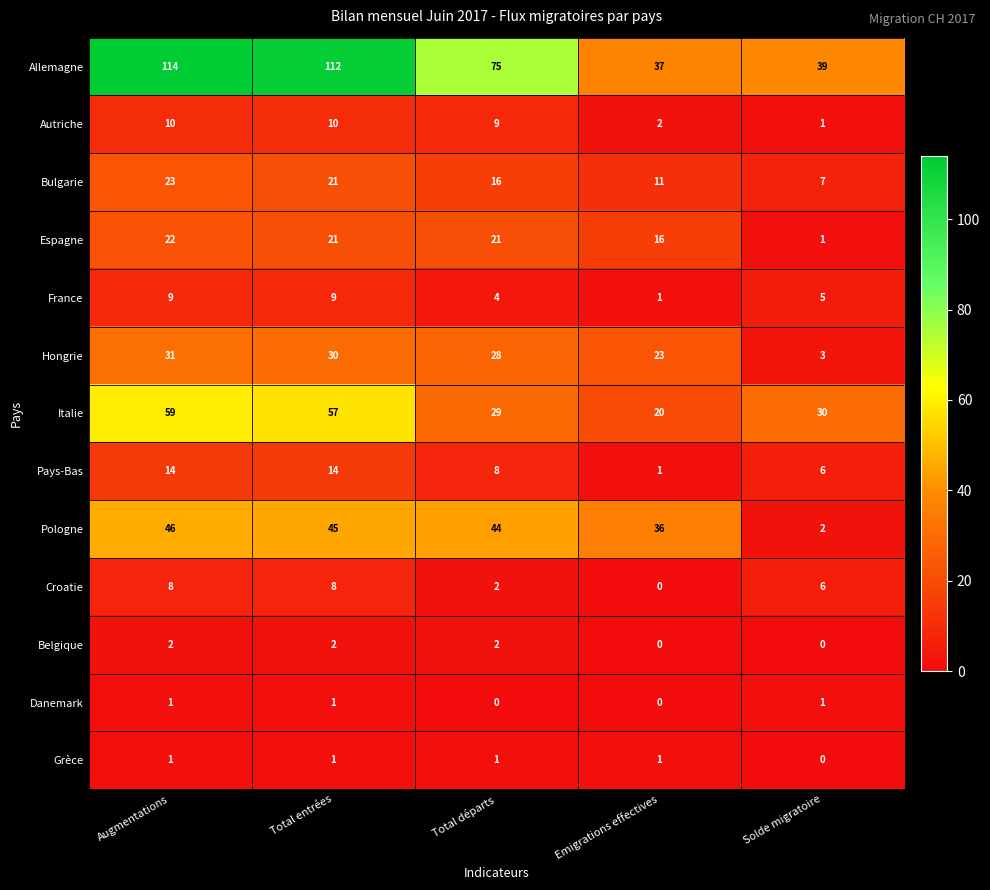

Is it true that Pologne equals 2 at Solde migratoire?

True